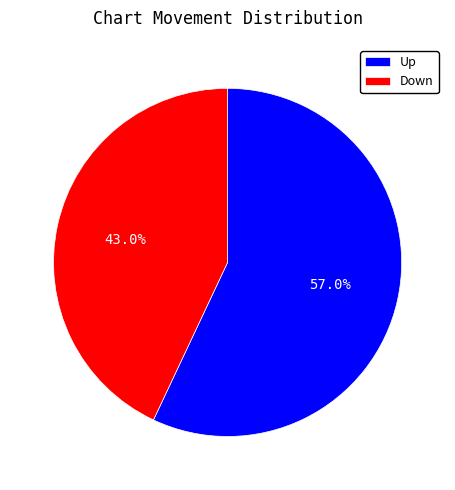

Rank the categories by value from highest to lowest.

Up, Down